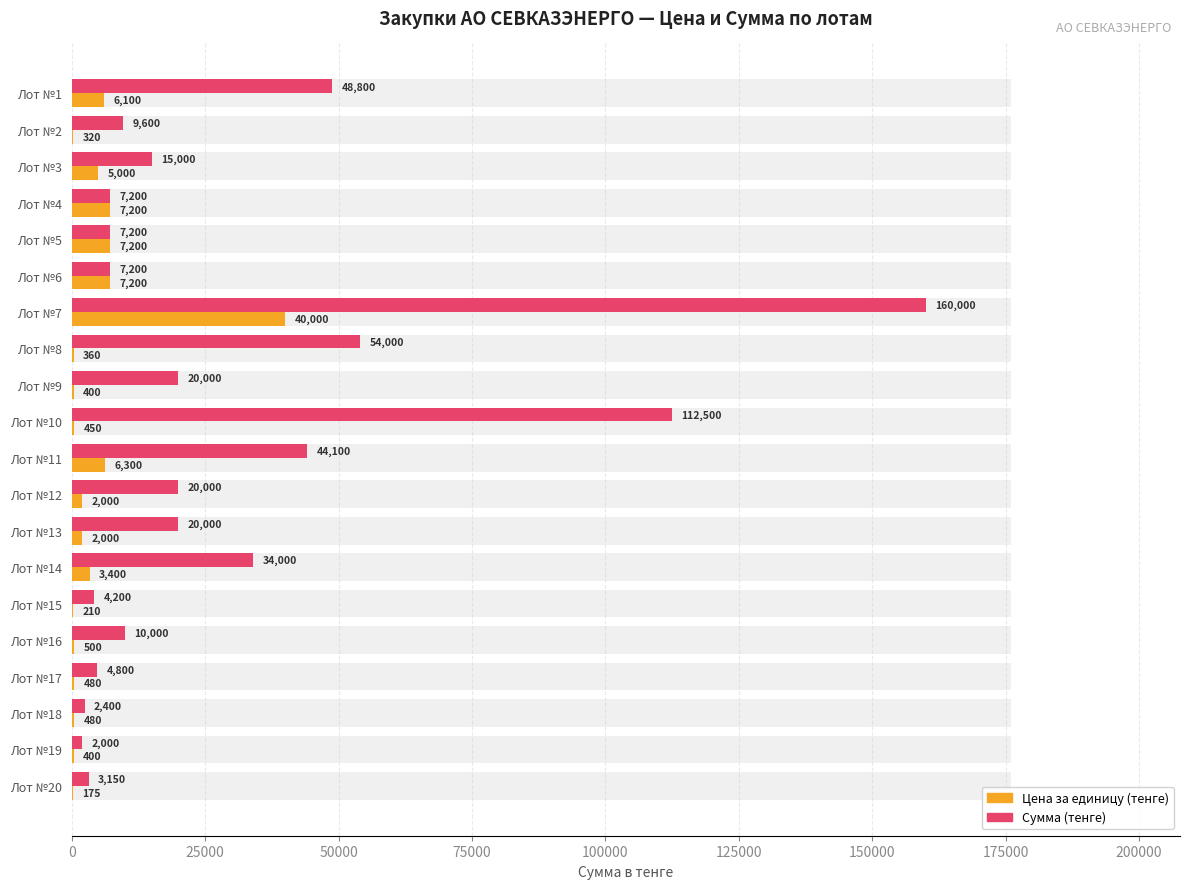

How many values in the Цена за единицу (тенге) series are below 2000?

10